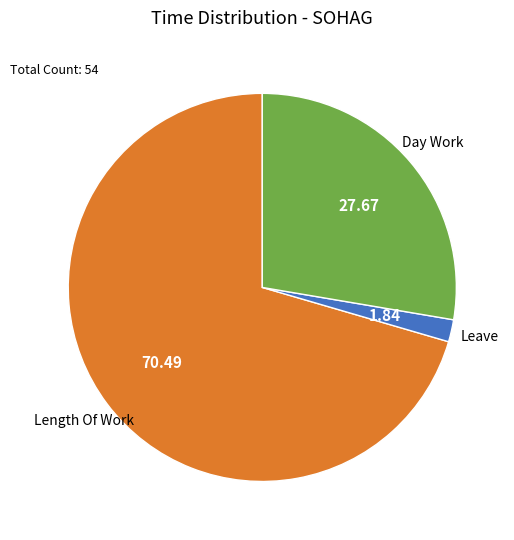

Count the number of slices in the pie.

3